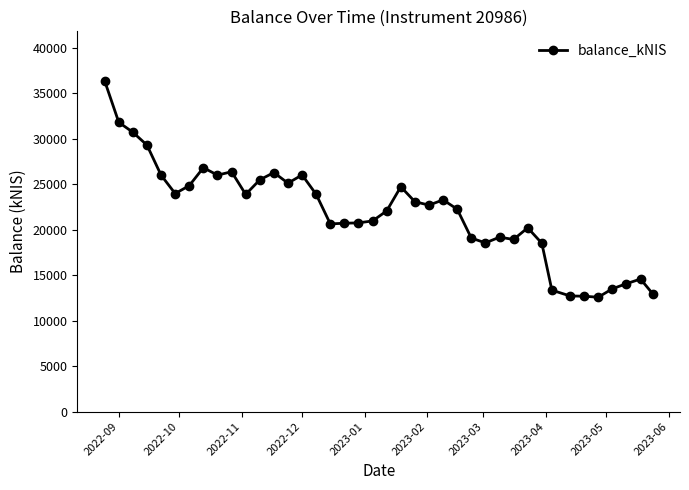

What is the value of the 34th point from the left?

12723.6